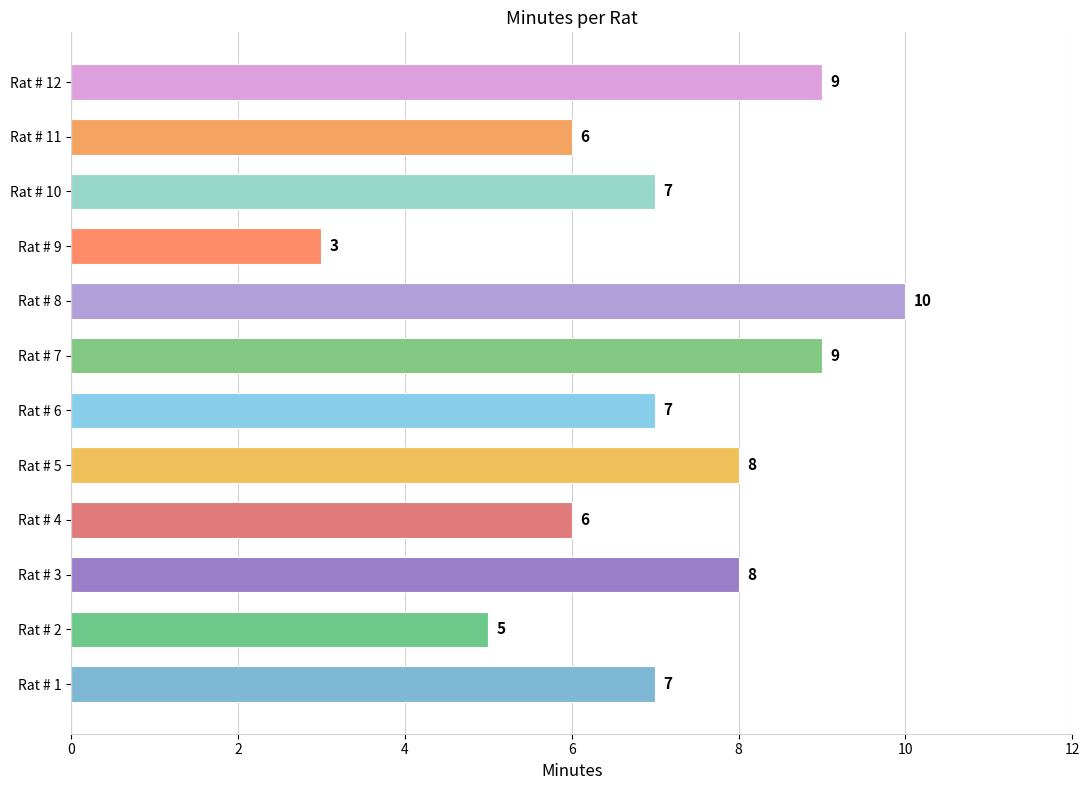

What value does the data have at Rat # 3?

8